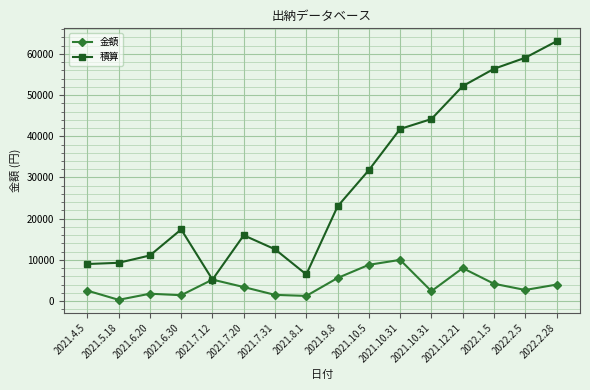

Rank the series by their average value, from highest to lowest.

積算, 金額